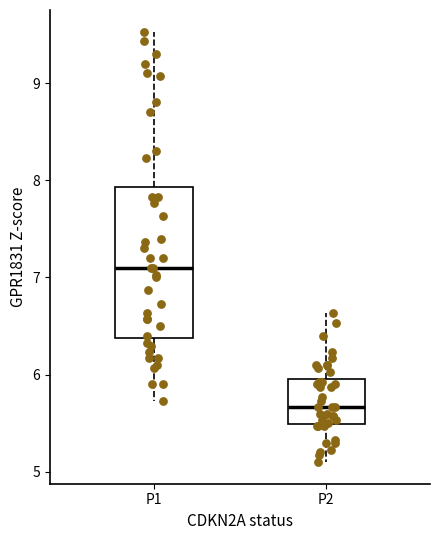

Where does the lower whisker of the box for P1 end on the y-axis? The values are not printed on the chart, so give them approximately, as read against the axis.

5.7